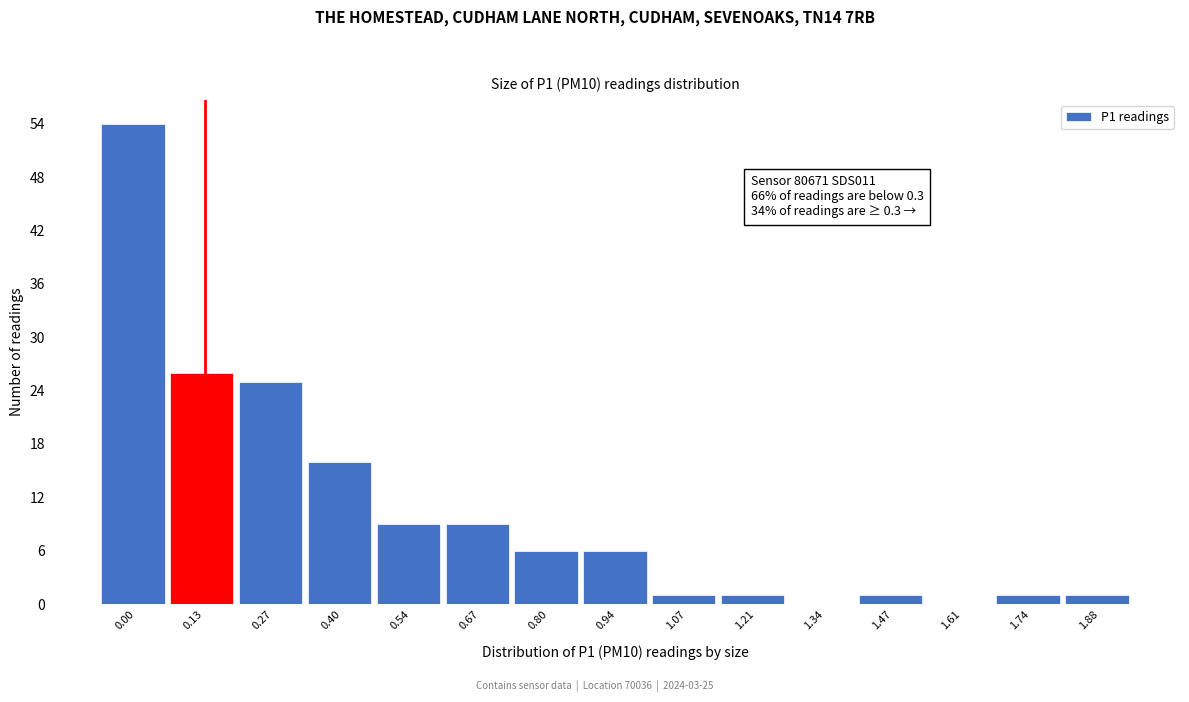

Reading right to left, extract all data points from this chart.

1.88=1	1.74=1	1.61=0	1.47=1	1.34=0	1.21=1	1.07=1	0.94=6	0.80=6	0.67=9	0.54=9	0.40=16	0.27=25	0.13=26	0.00=54